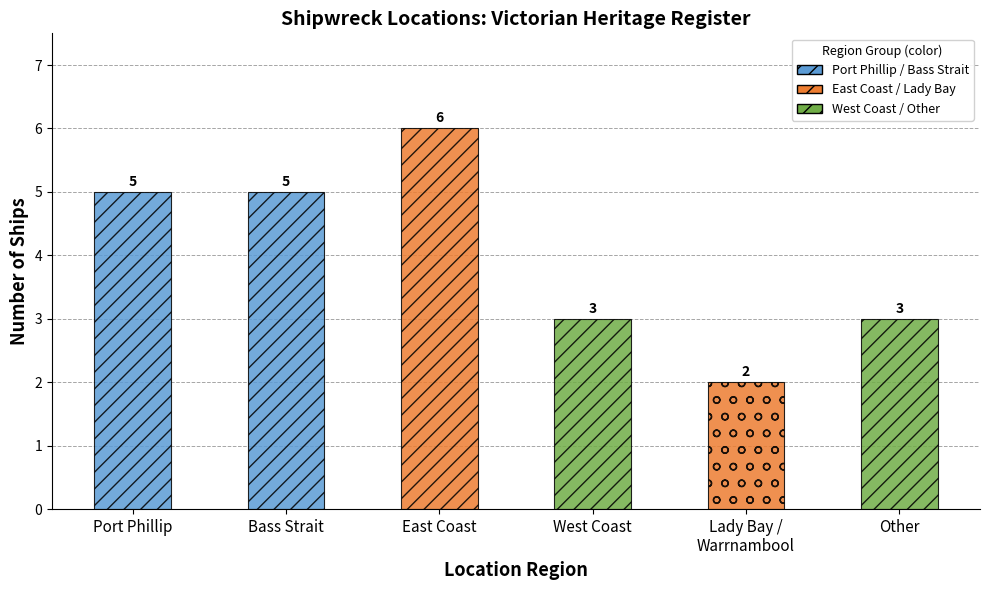

At which label is the value closest to 4?

Port Phillip